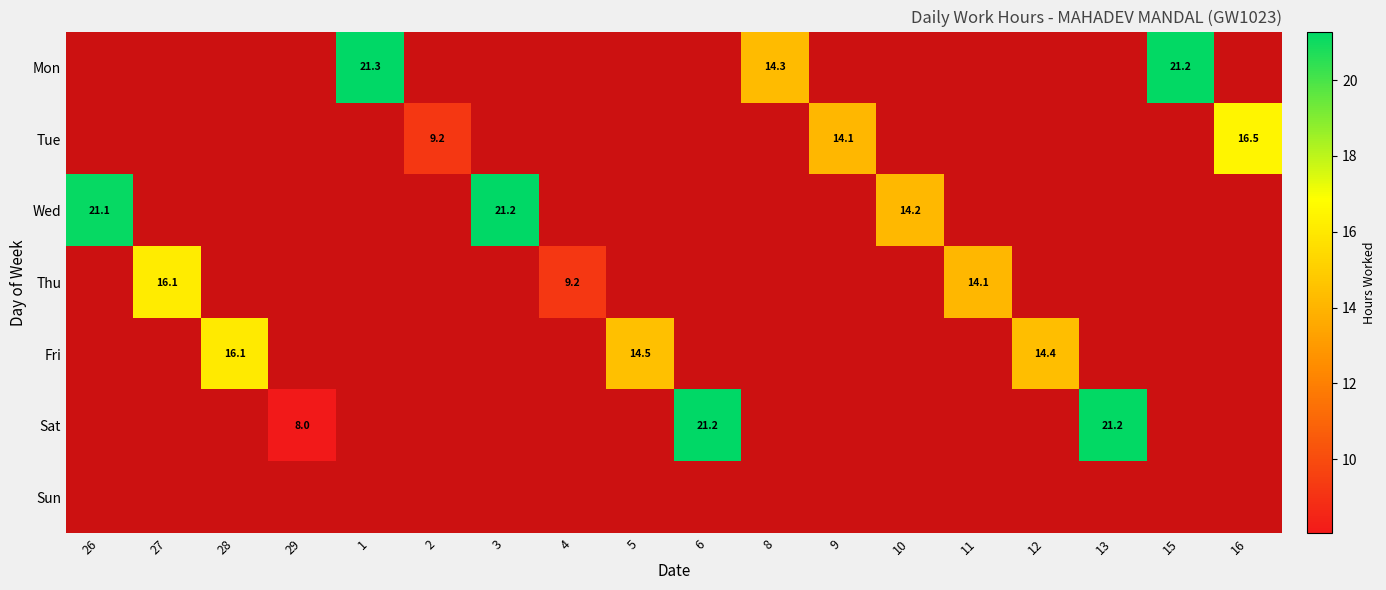

What is the average value of the Sat series?

2.8